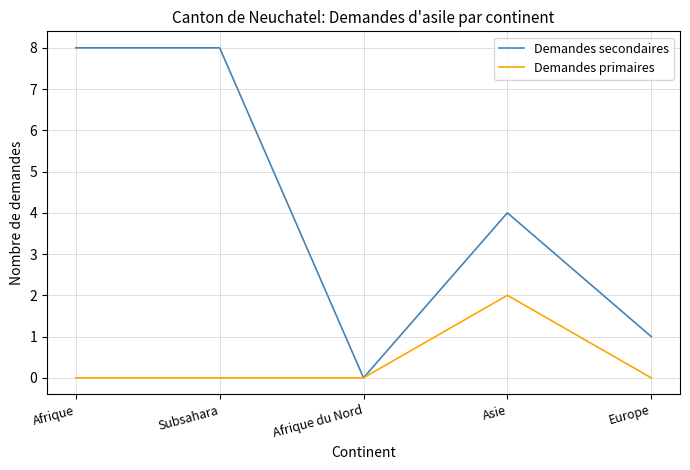

Where is the first local minimum for Demandes secondaires?

Afrique du Nord